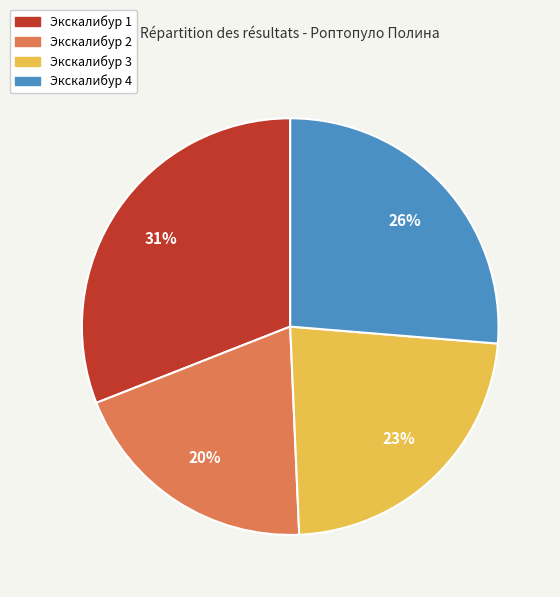

Does any single category account for the majority?

No